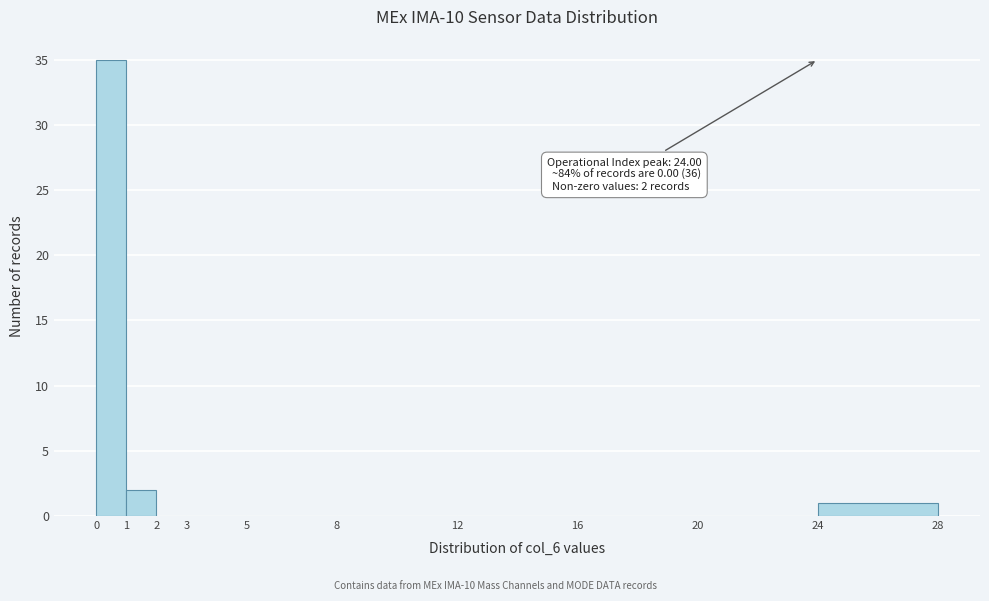

Over which range of the x-axis is the bar tallest?

0 to 1